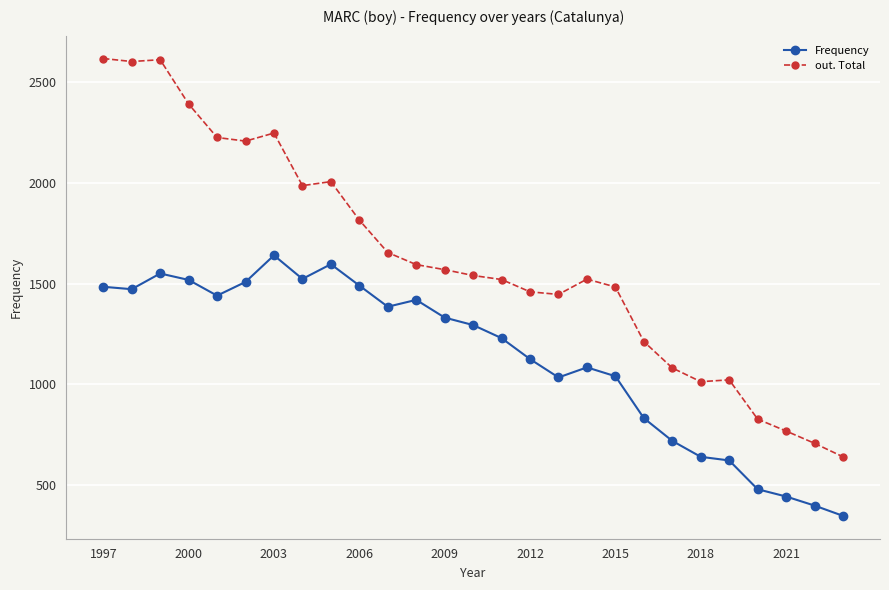

What is the difference between the maximum and second lowest values in the out. Total series?

1910